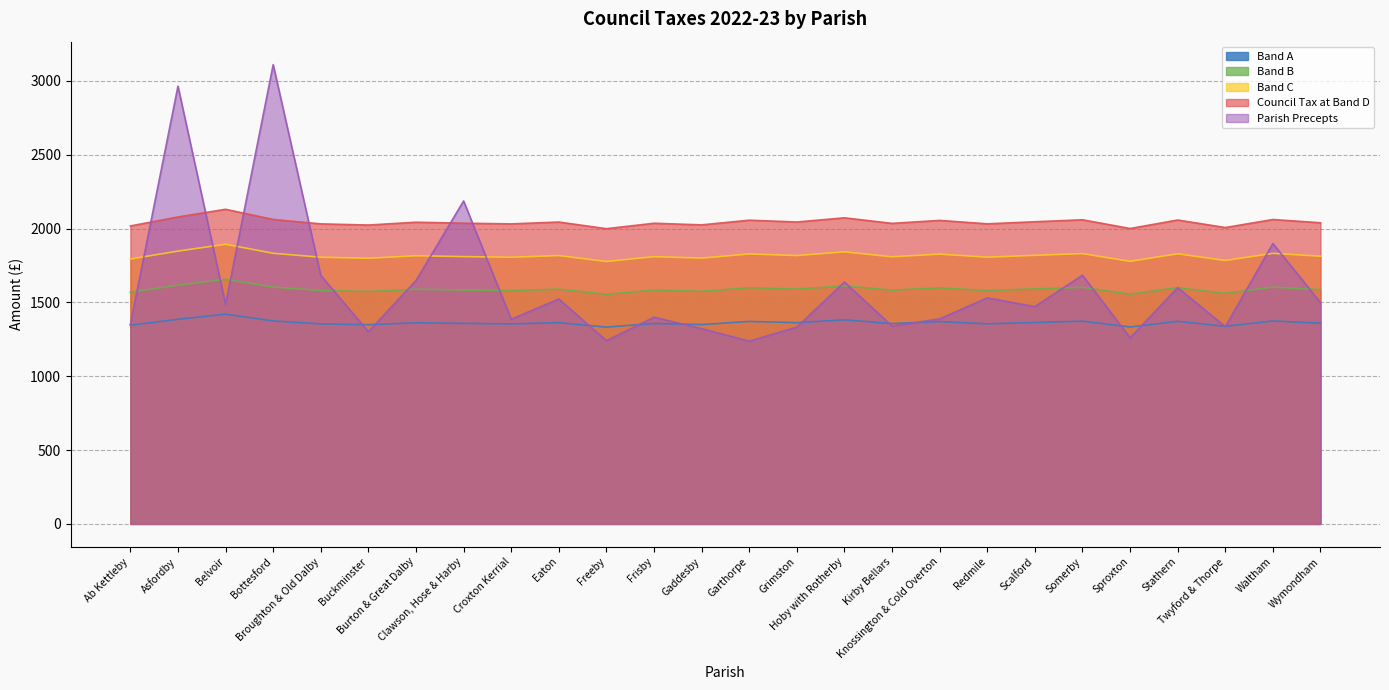

Does the chart display data point markers on the line(s)?

No